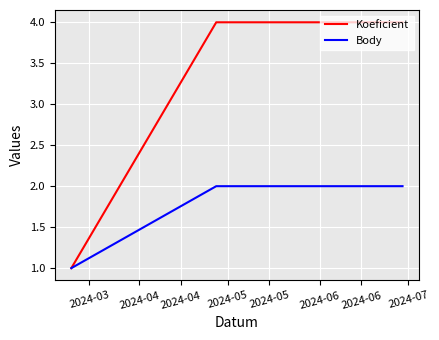

Which series has the largest range (max minus min)?

Koeficient